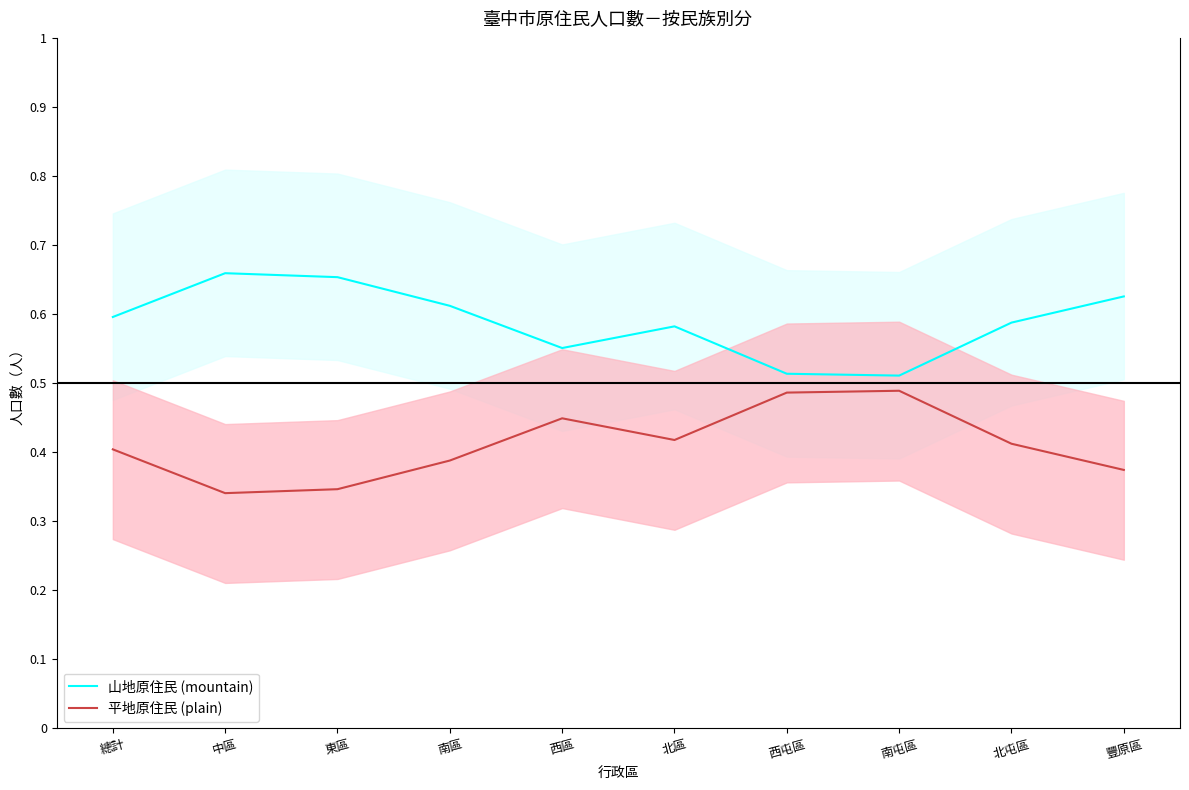

What is the label of the 6th point from the left?

北區